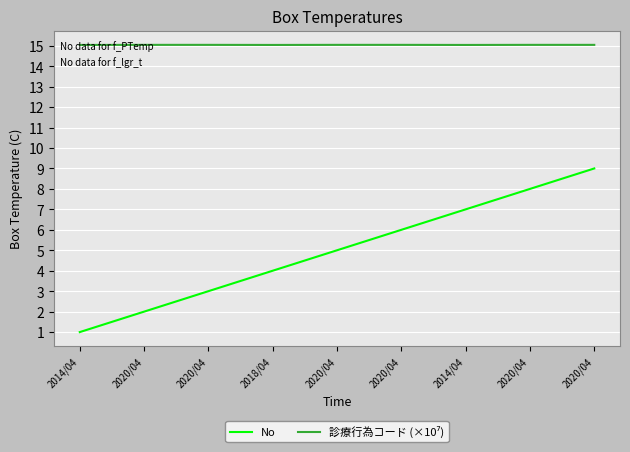

How many series are shown in this chart?

2